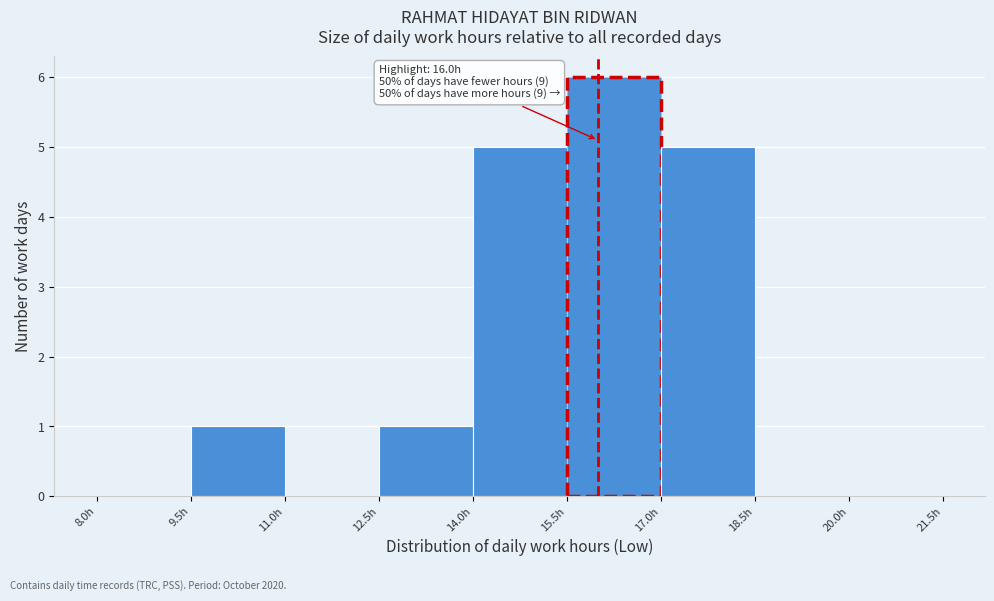

Over which range of the x-axis is the bar tallest?

15.5 to 17.0